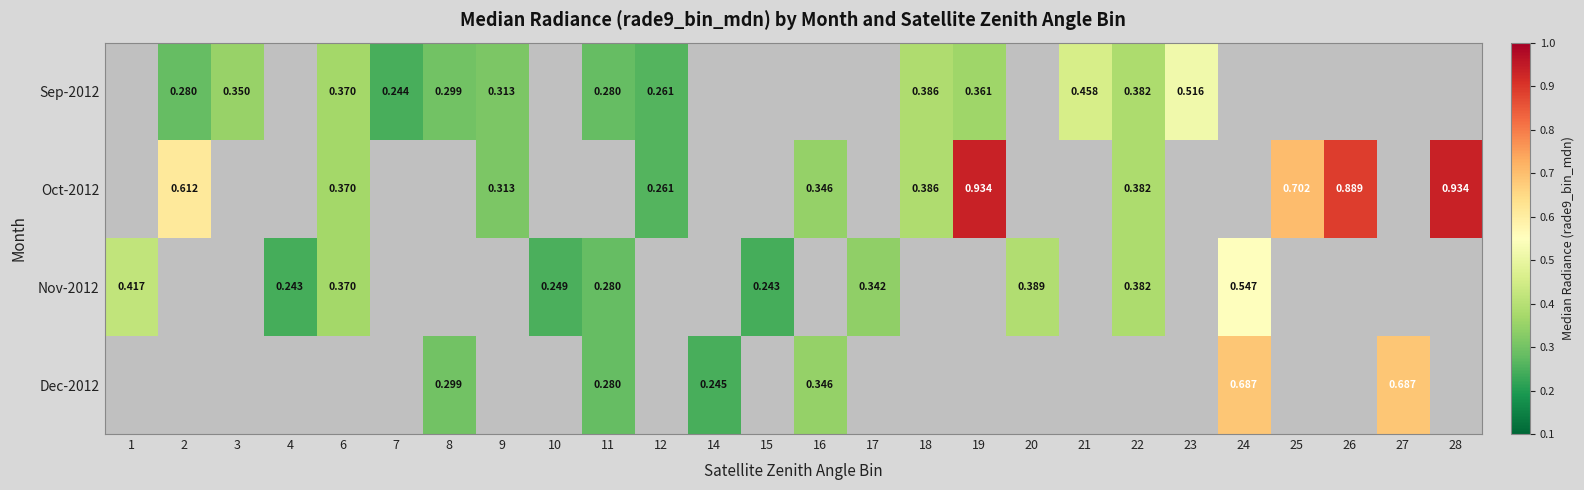

How many values in Oct-2012 are above zero?

11